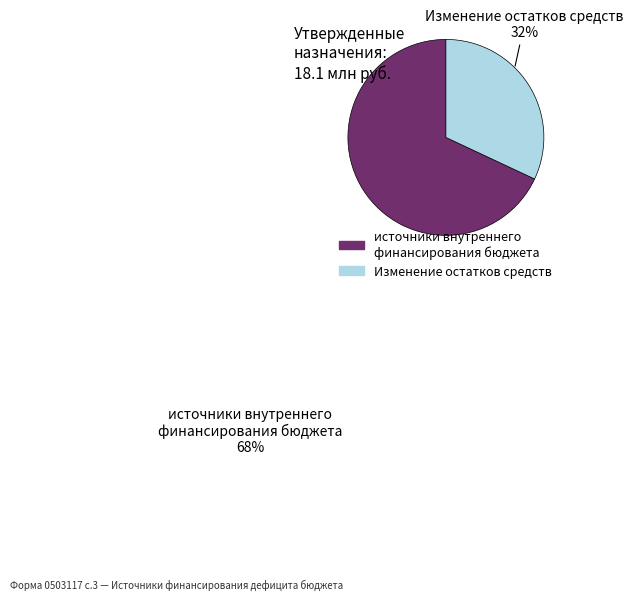

Rank the categories by value from lowest to highest.

Изменение остатков средств, источники внутреннего финансирования бюджета